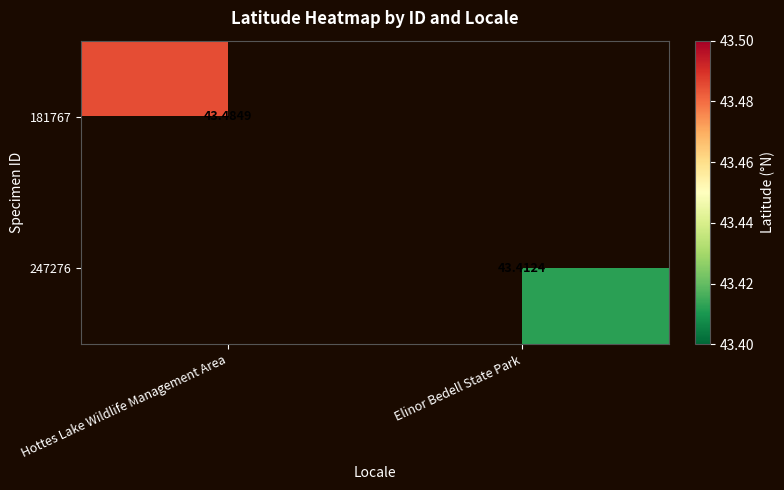

The value of 247276 at Elinor Bedell State Park is 11.8. True or false?

False